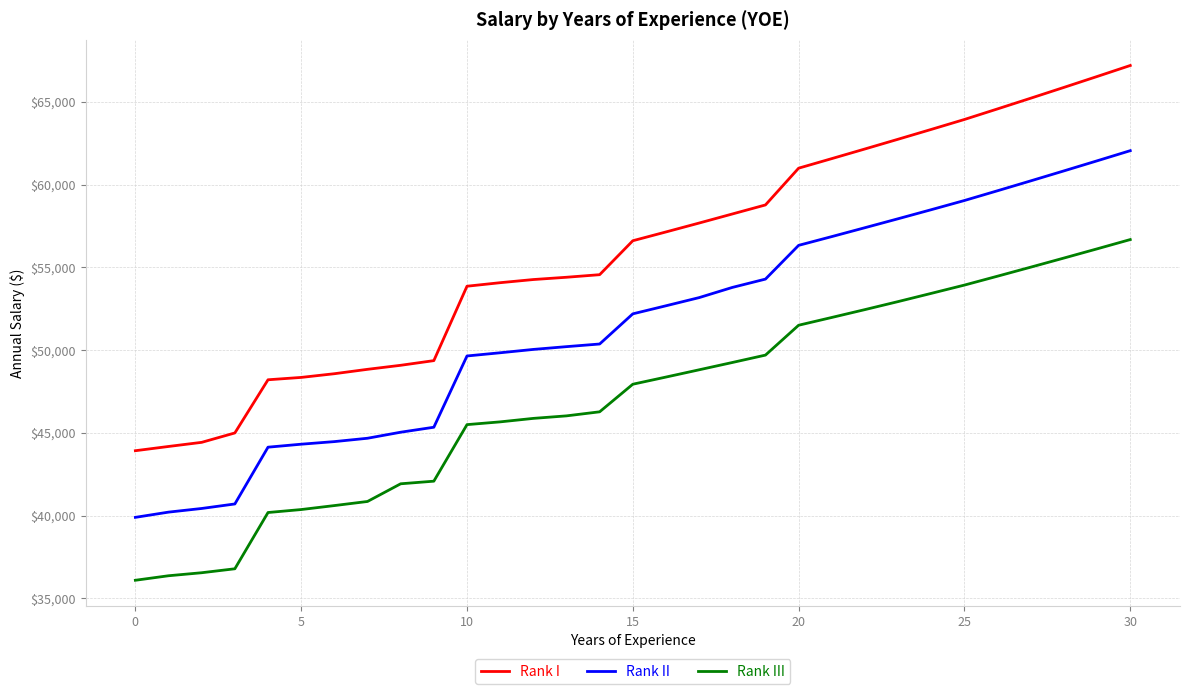

List the series in order of their peak value, lowest first.

Rank III, Rank II, Rank I